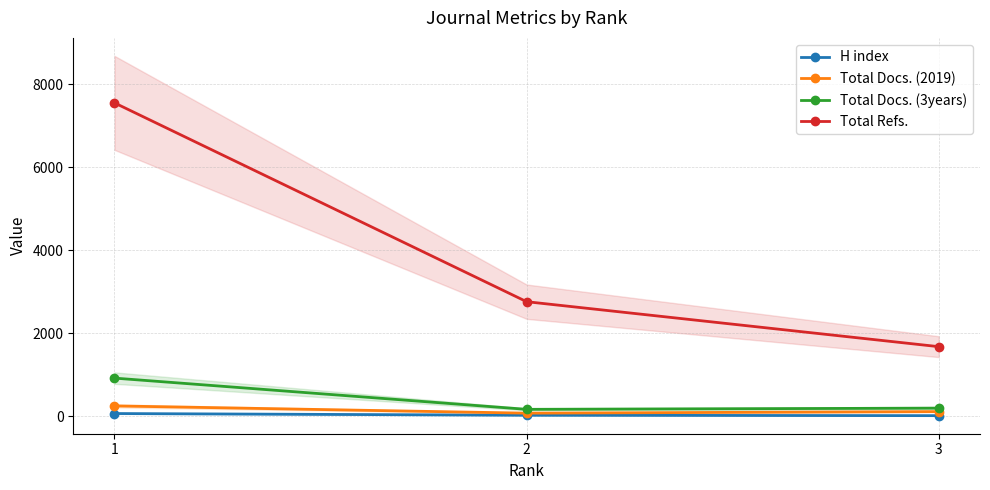

What is the difference between the Total Docs. (3years) values at 3 and 1?

724